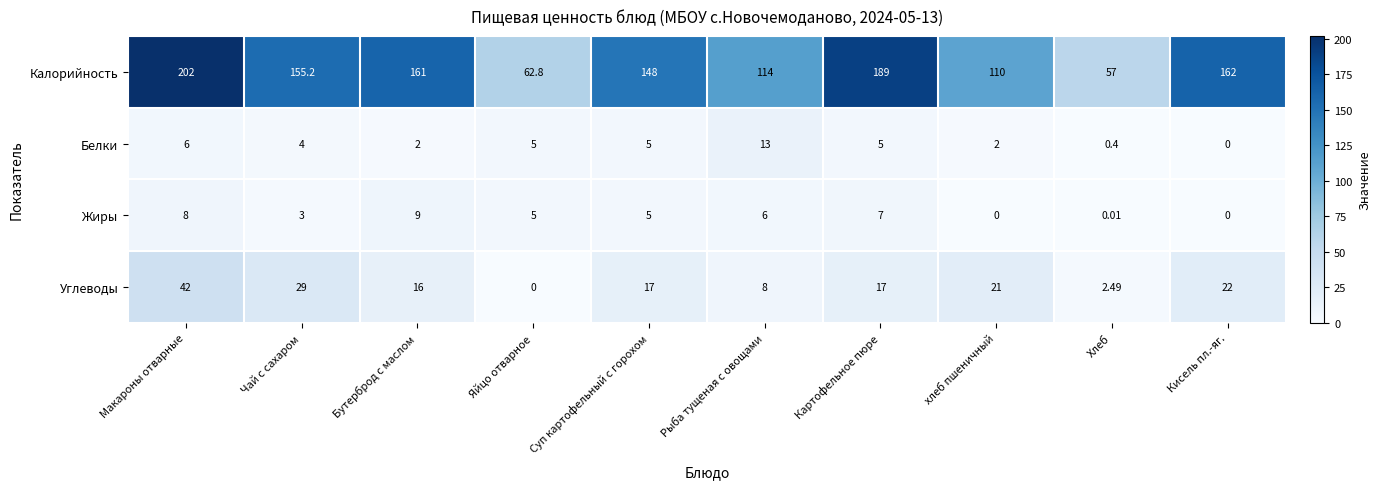

How many categories are shown in the chart?

10